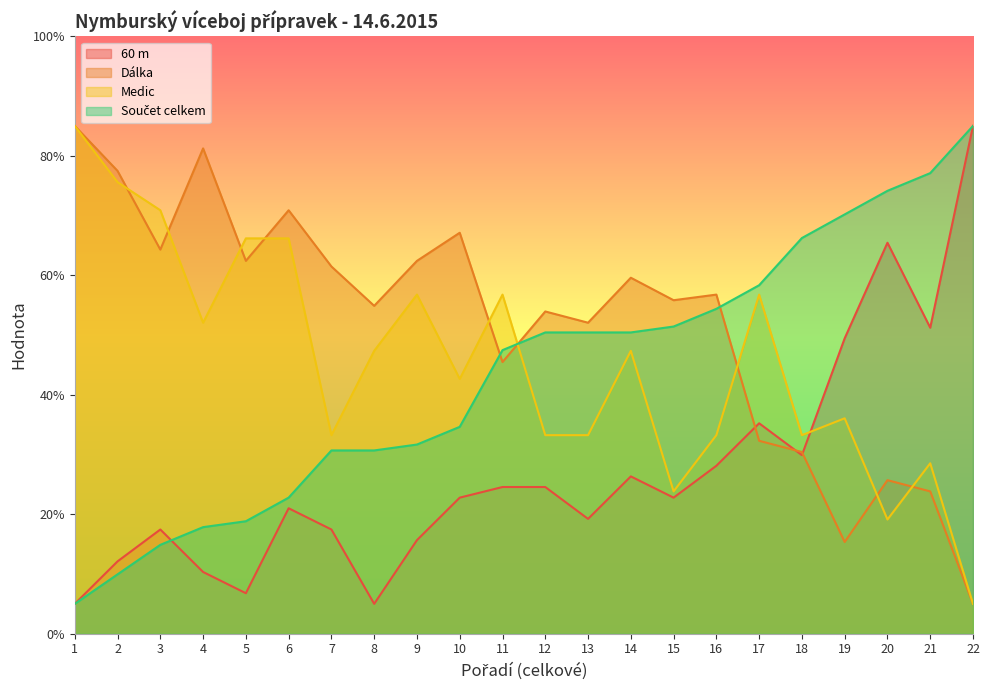

Reading left to right, extract all data points from this chart.

60 m: 5.0	12.1	17.4	10.3	6.8	21.0	17.4	5.0	15.7	22.8	24.6	24.6	19.2	26.3	22.8	28.1	35.2	29.9	49.4	65.4	51.2	85.0
Dálka: 85.0	77.5	64.3	81.2	62.4	70.9	61.5	54.9	62.4	67.1	45.5	53.9	52.1	59.6	55.8	56.8	32.3	30.4	15.4	25.7	23.8	5.0
Medic: 85.0	75.6	70.9	52.1	66.2	66.2	33.2	47.4	56.8	42.6	56.8	33.2	33.2	47.4	23.8	33.2	56.8	33.2	36.1	19.1	28.5	5.0
Součet celkem: 5.0	9.9	14.9	17.8	18.8	22.8	30.7	30.7	31.7	34.6	47.5	50.4	50.4	50.4	51.4	54.4	58.3	66.2	70.2	74.1	77.1	85.0